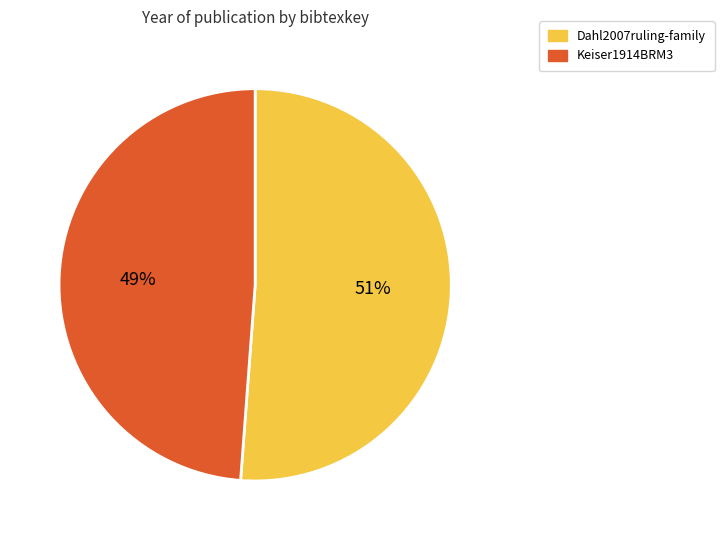

How many segments does this pie chart have?

2